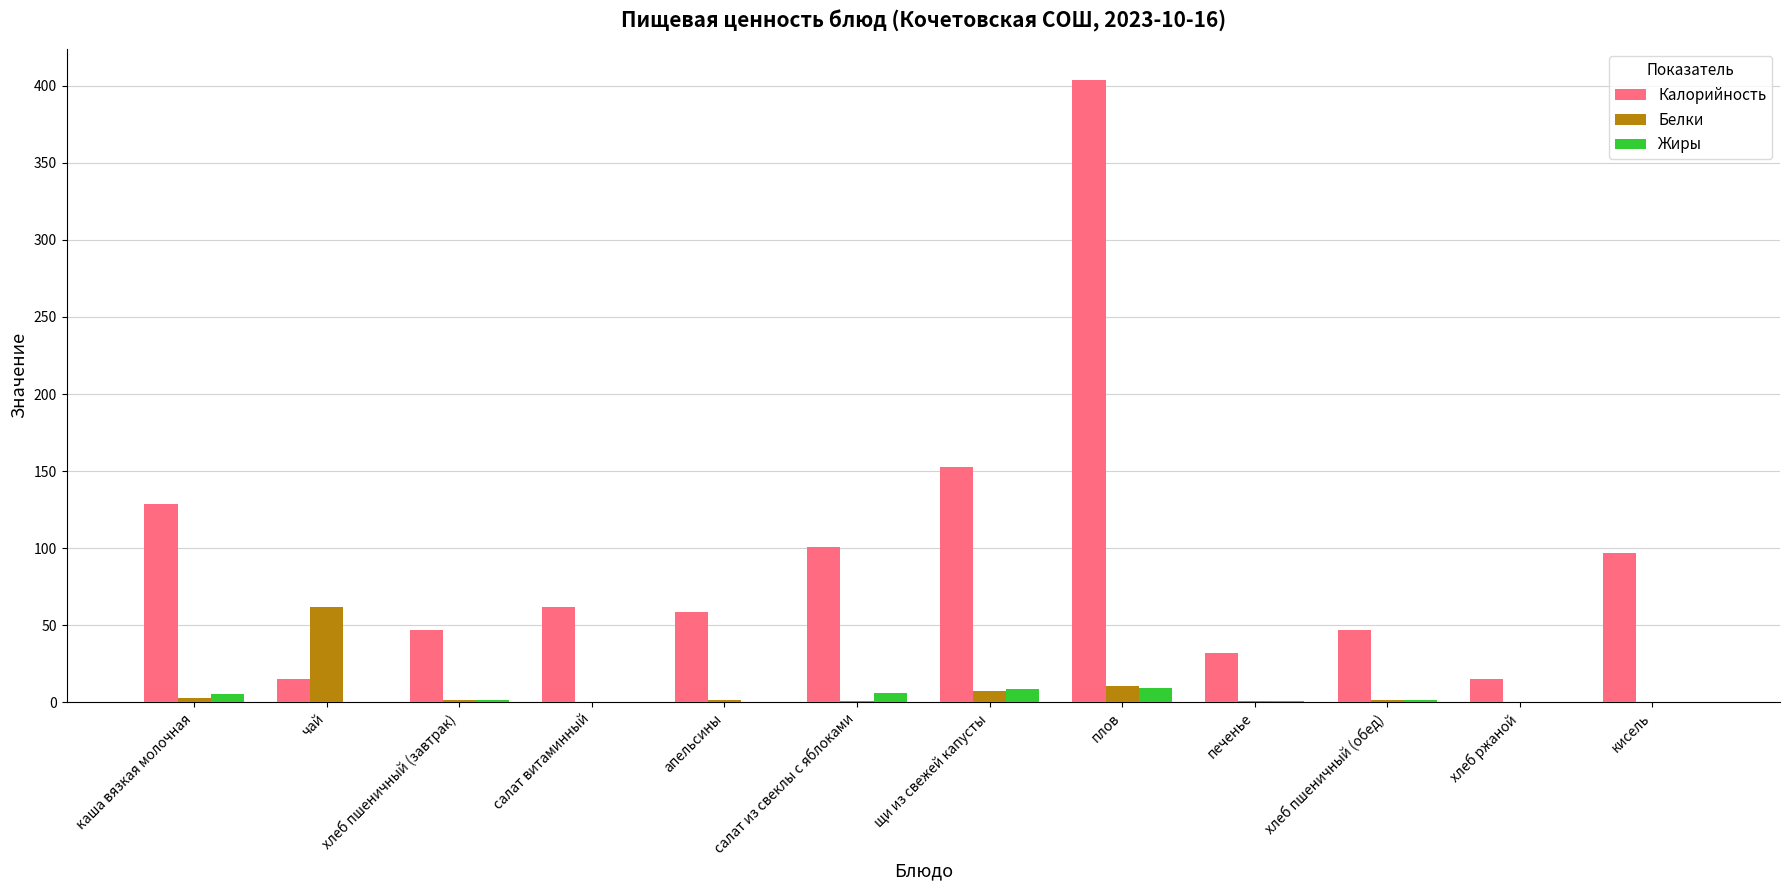

What is the average value of the Калорийность series?

96.6